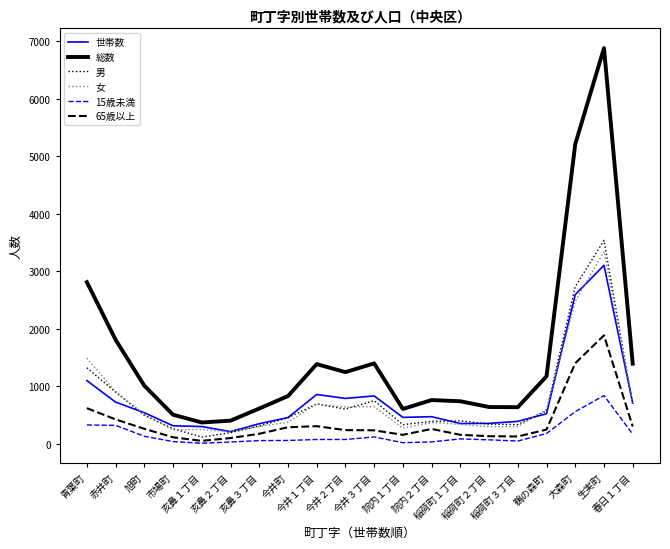

What is the highest value of the 総数 series?

6876